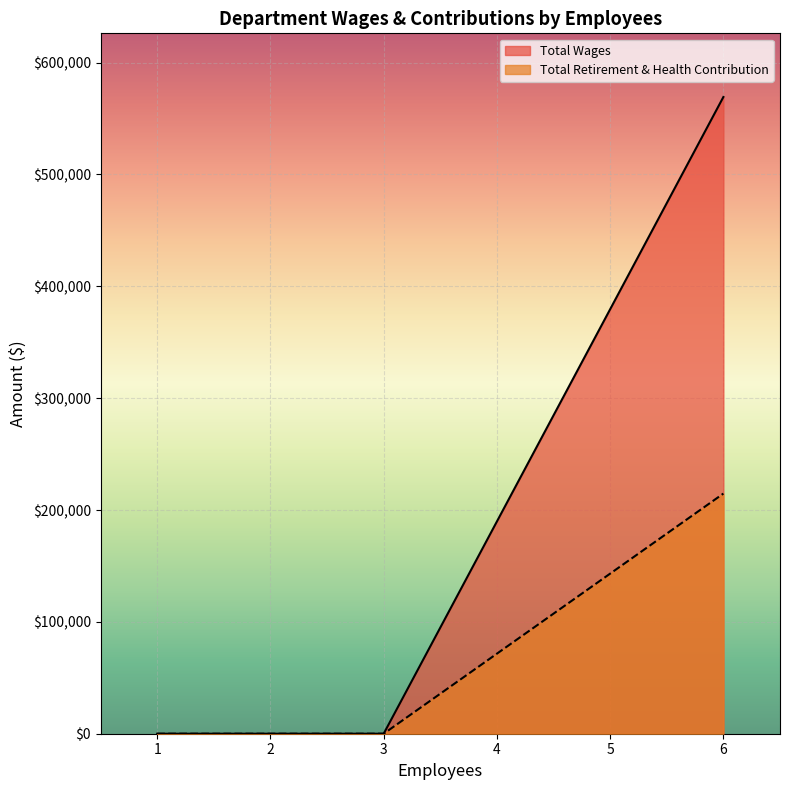

True or false: Total Wages has more than 0 interior local peaks.

False